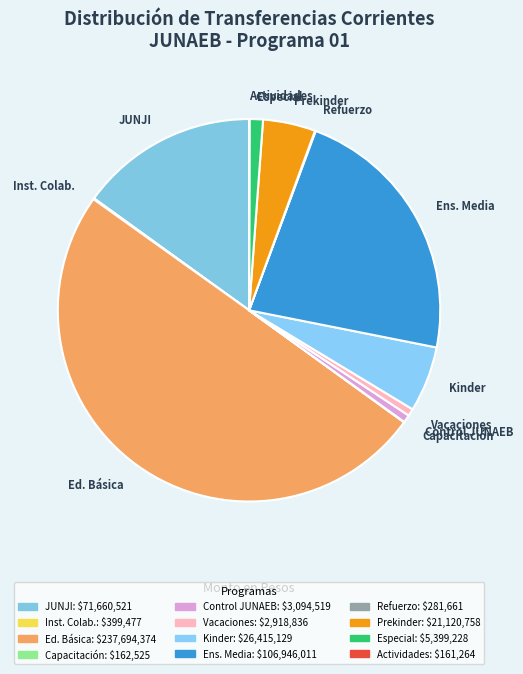

Is it true that Kinder is 6% of the pie?

True